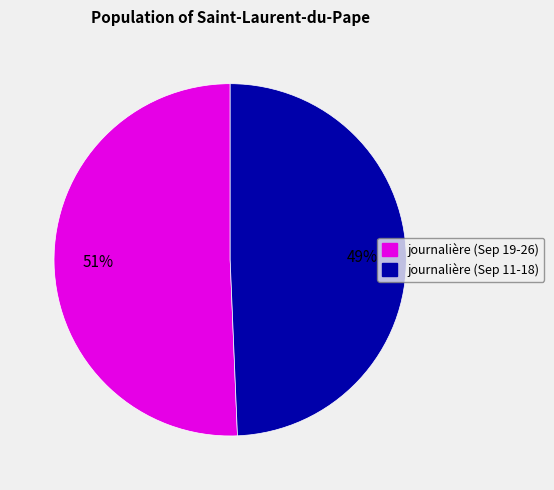

Is there any slice that represents more than half of the pie?

Yes